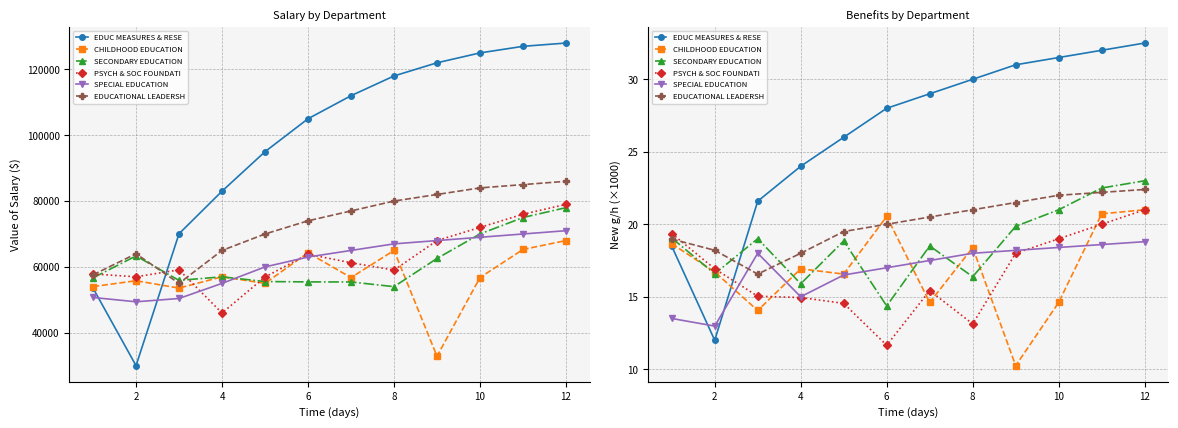

Does the chart have visible grid lines?

Yes